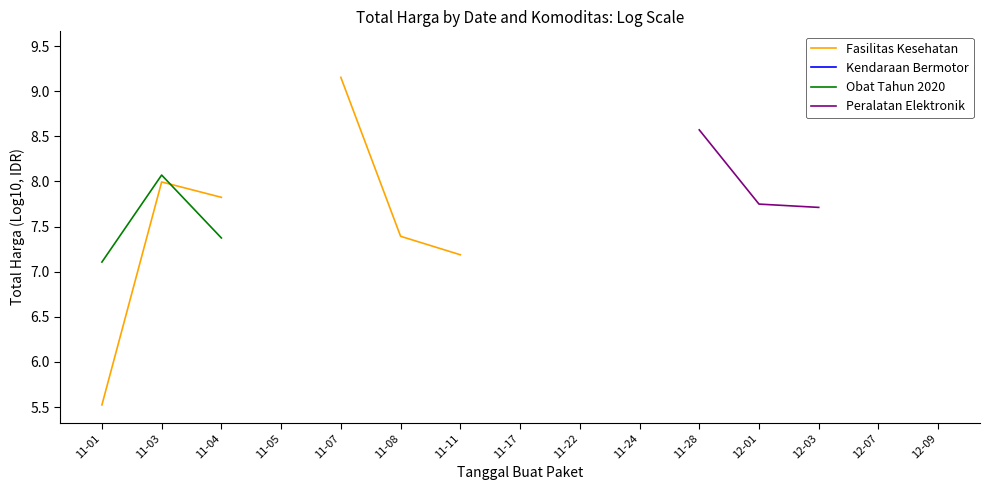

True or false: Kendaraan Bermotor and Obat Tahun 2020 intersect in this chart.

False